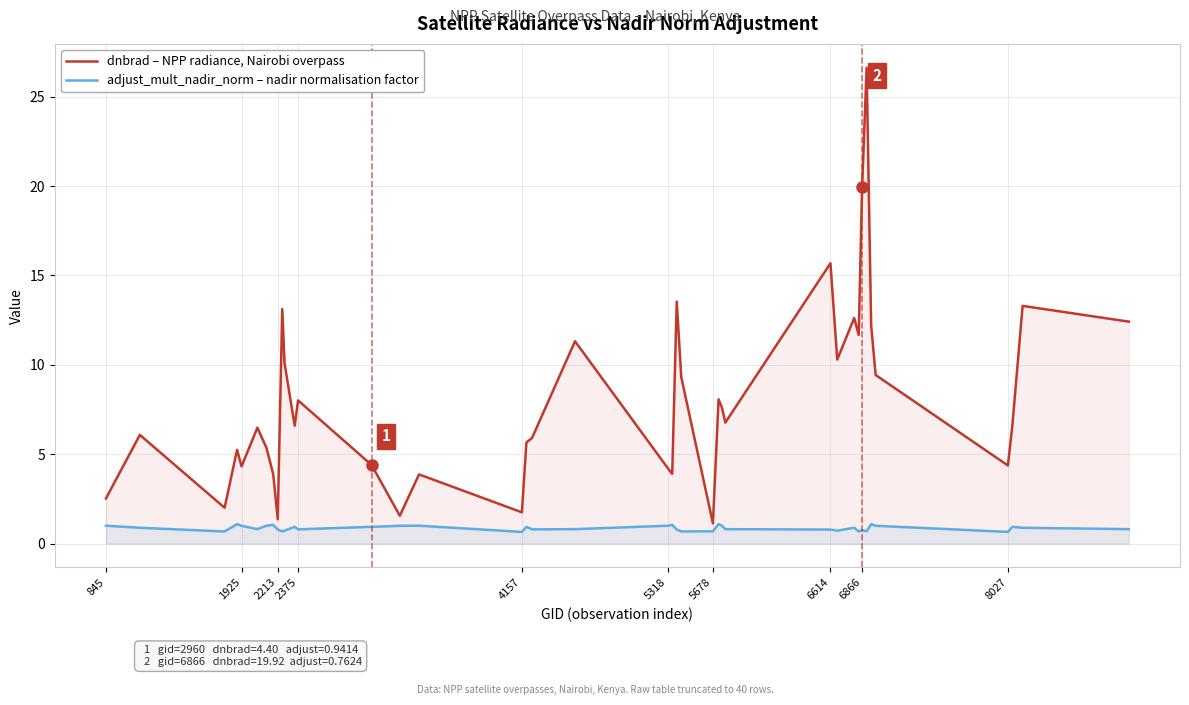

Reading right to left, extract all data points from this chart.

dnbrad – NPP radiance, Nairobi overpass: 12.4	13.3	6.7	4.4	9.4	12.2	26.6	19.9	11.7	12.6	10.3	15.7	6.8	7.6	8.1	1.1	9.3	13.5	3.9	4.2	11.3	5.9	5.7	1.8	3.9	1.6	4.4	8.0	6.6	10.1	13.1	1.4	3.9	5.4	6.5	4.3	5.2	2.0	6.1	2.5
adjust_mult_nadir_norm – nadir normalisation factor: 0.8	0.9	0.9	0.7	1.0	1.1	0.7	0.8	0.7	0.9	0.7	0.8	0.8	1.0	1.1	0.7	0.7	0.8	1.1	1.0	0.8	0.8	0.9	0.7	1.0	1.0	0.9	0.8	0.9	0.7	0.7	0.8	1.1	1.0	0.8	1.0	1.1	0.7	0.9	1.0